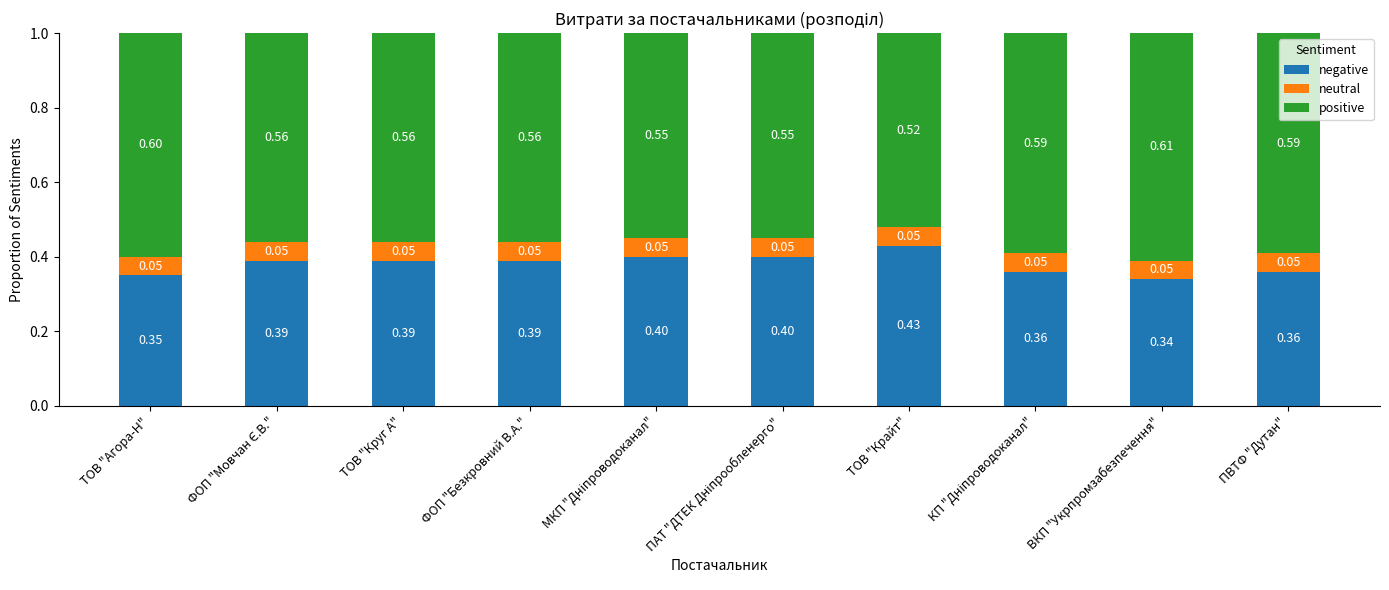

At which label does negative reach its minimum?

ВКП "Укрпромзабезпечення"